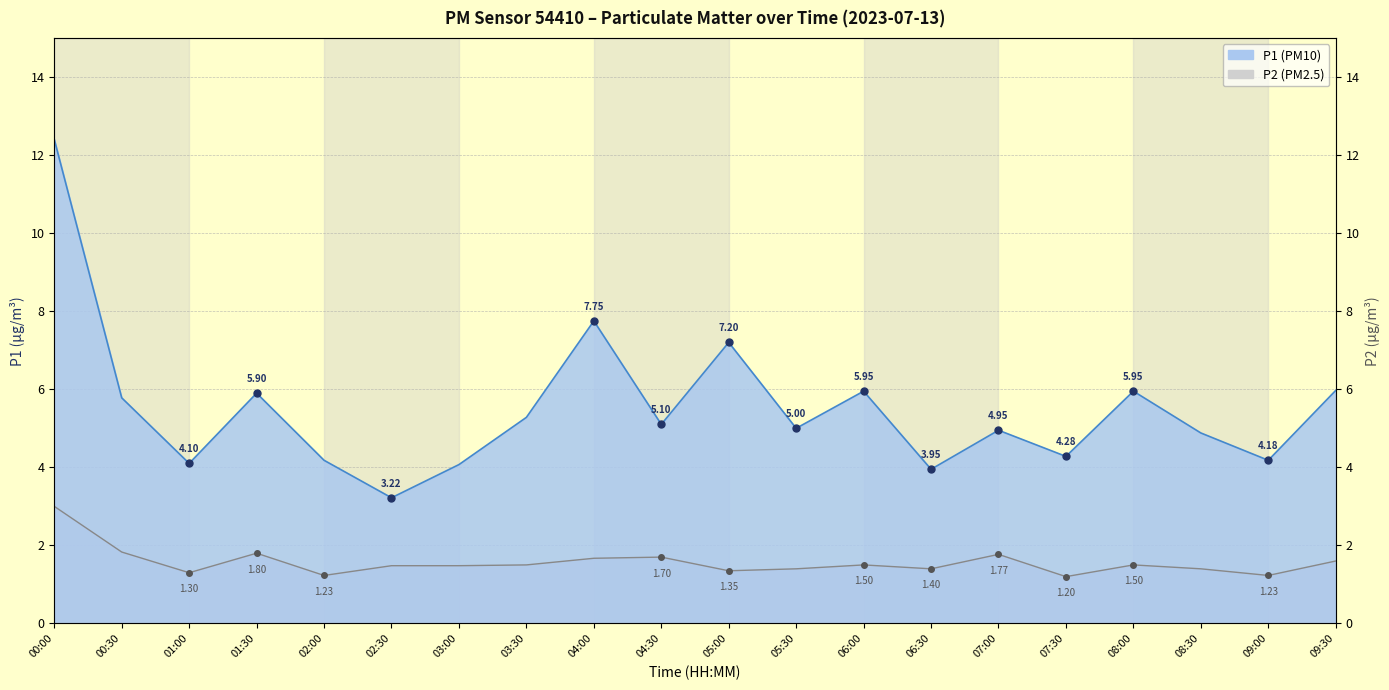

Rank the series by their maximum value, from lowest to highest.

P2, P1